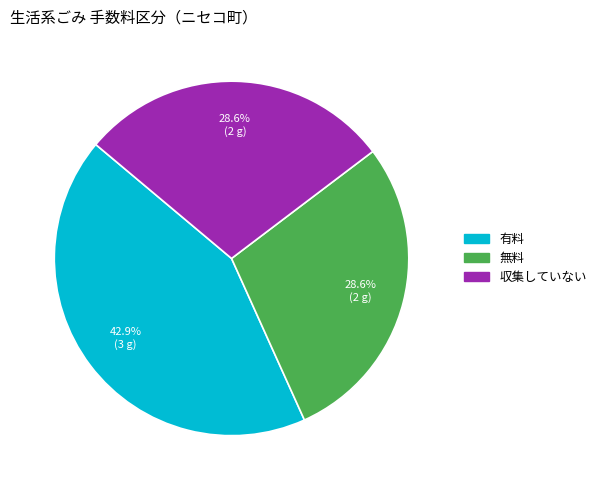

How many segments does this pie chart have?

3